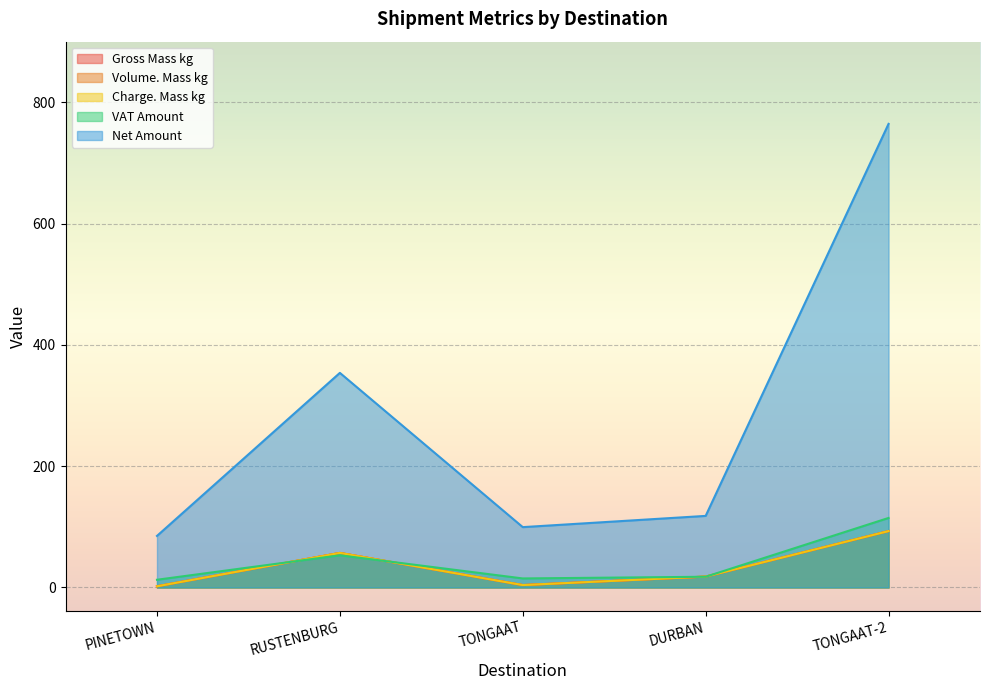

What is the difference between the Volume. Mass kg values at RUSTENBURG and PINETOWN?

55.0